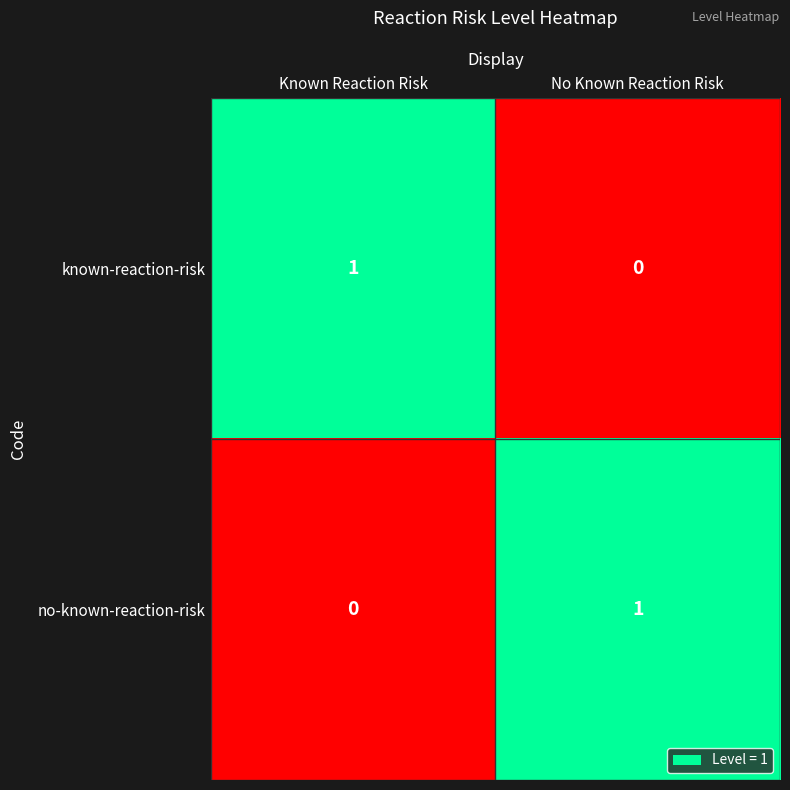

Reading left to right, what are all the values shown in this chart?

known-reaction-risk: 1	0
no-known-reaction-risk: 0	1